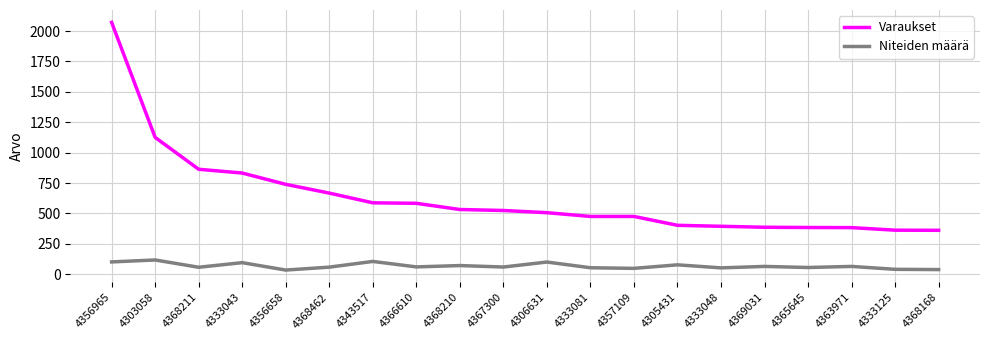

What is the difference between the highest and lowest values at 4367300?

465